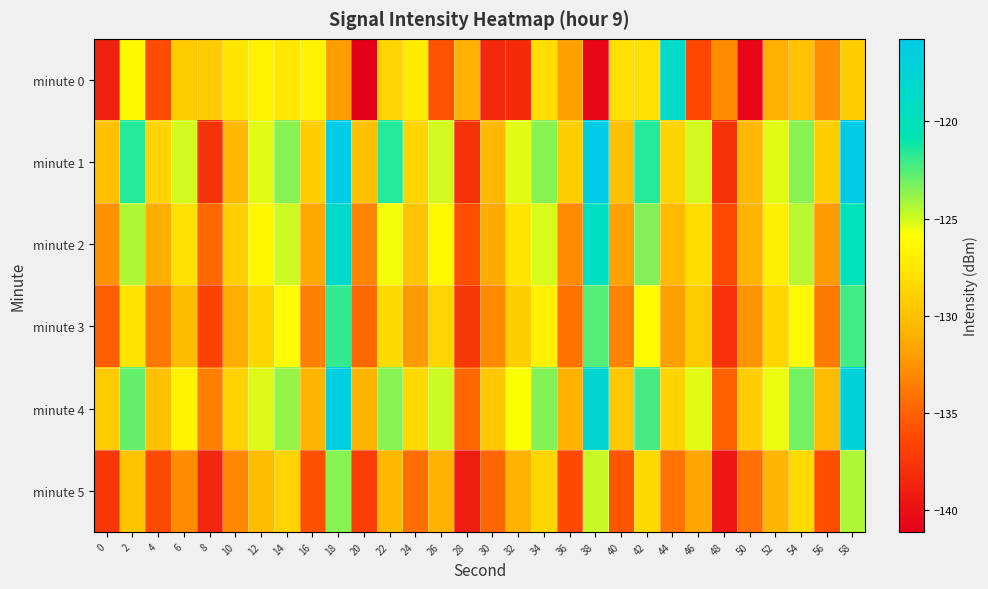

Which series changed the most between 38 and 44?

minute 0